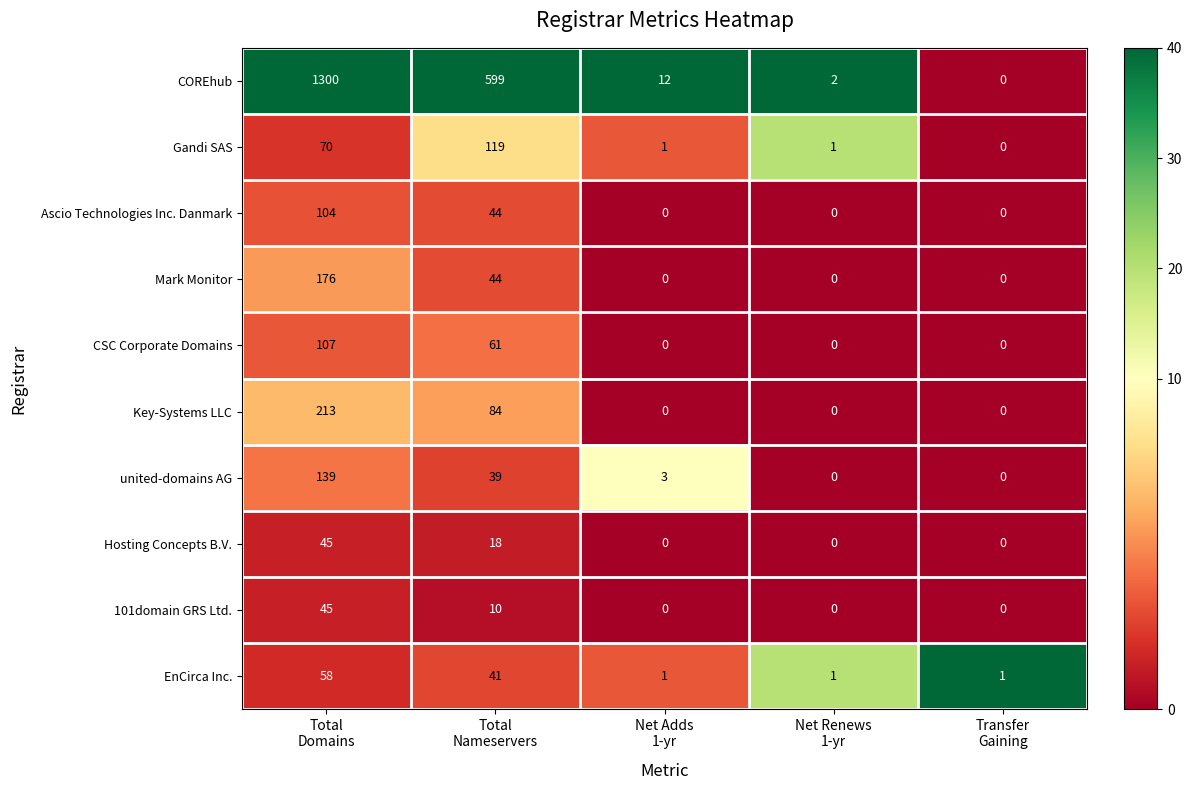

What is the maximum value for Ascio Technologies Inc. Danmark?

104